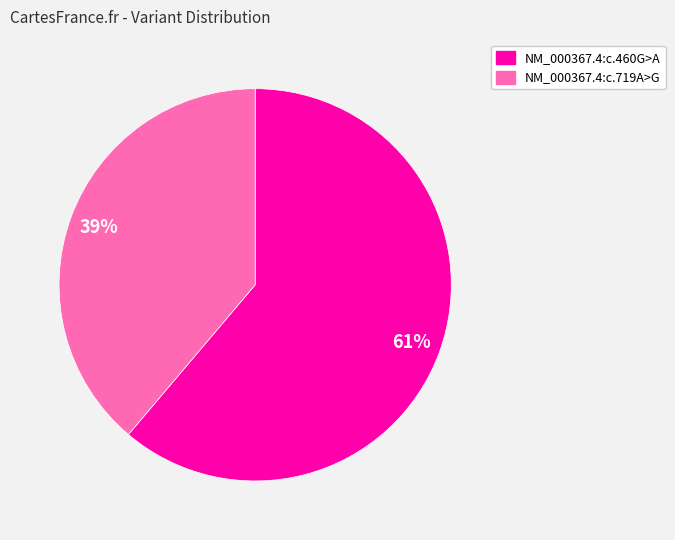

Count the number of slices in the pie.

2